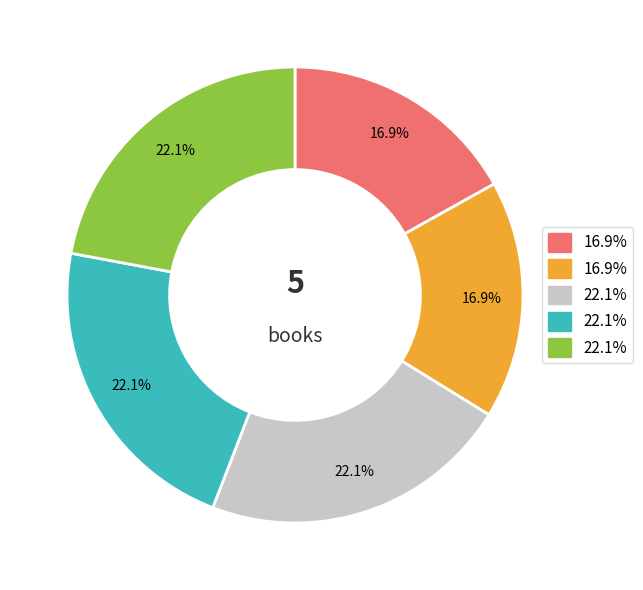

Is there any slice that represents more than half of the pie?

No